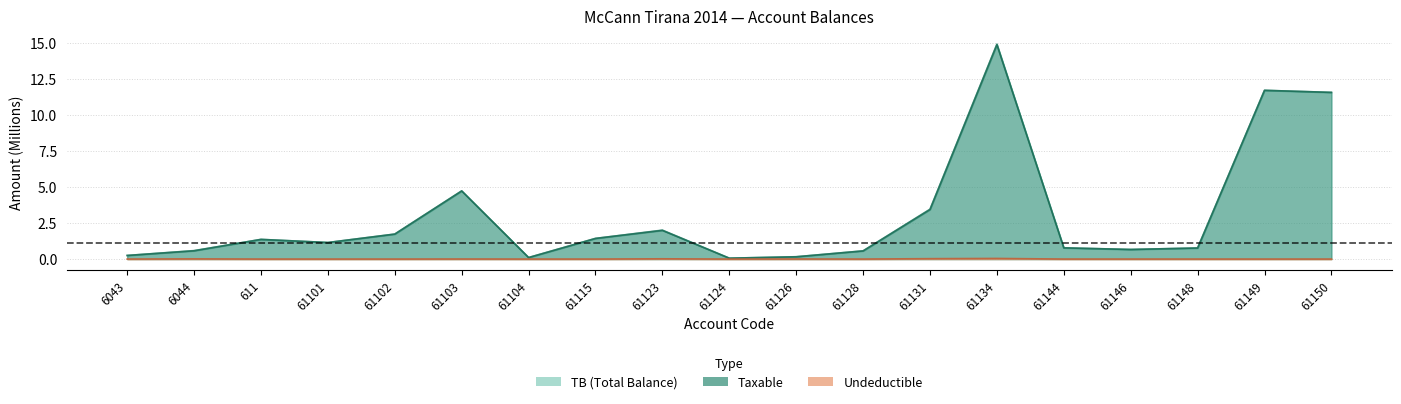

What is the sum of all TB values?

58.1